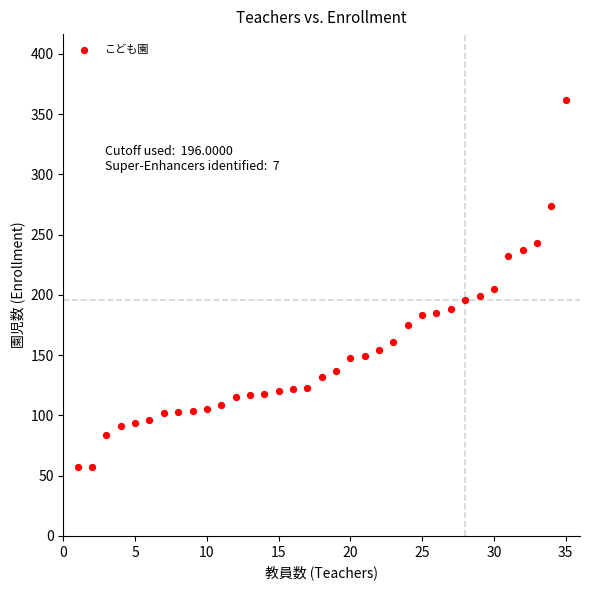

What is the range of X values (max minus min)?

34